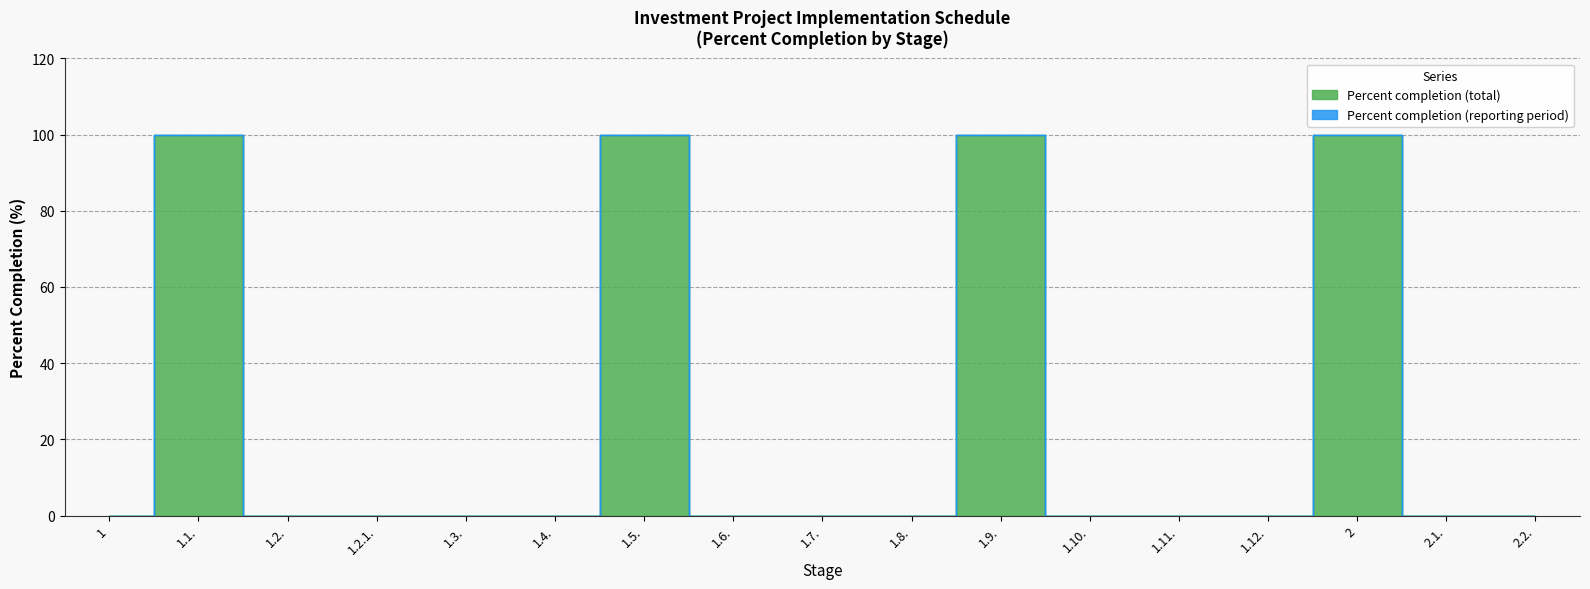

Rank the categories by value from highest to lowest.

1.1., 1.5., 1.9., 2, 1, 1.2., 1.2.1., 1.3., 1.4., 1.6., 1.7., 1.8., 1.10., 1.11., 1.12., 2.1., 2.2.